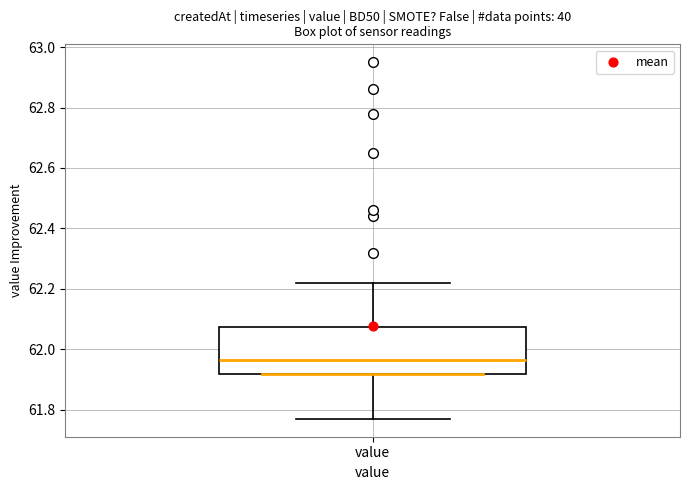

Read this box plot against the y-axis: the position of the median line, the range covered by the box, and the ends of both whiskers. The values are not printed on the chart, so give them approximately, as read against the axis.

median 61.96, box 61.92 to 62.08, whiskers 61.78 to 62.22